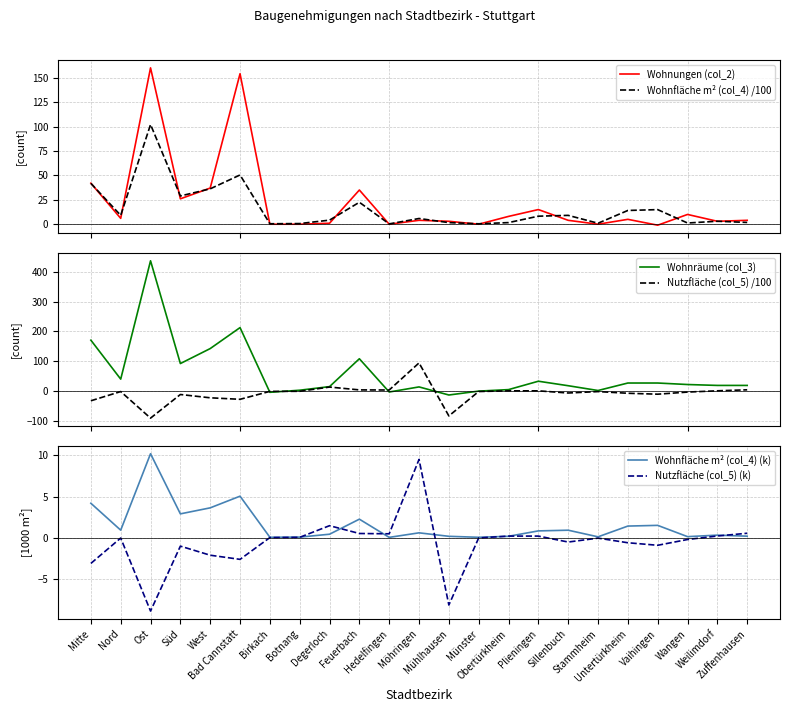

Reading left to right, extract all data points from this chart.

Wohnungen (col_2): Mitte=42.0	Nord=6.0	Ost=160.0	Süd=26.0	West=37.0	Bad Cannstatt=154.0	Birkach=0.0	Botnang=0.0	Degerloch=1.0	Feuerbach=35.0	Hedelfingen=0.0	Möhringen=4.0	Mühlhausen=3.0	Münster=0.0	Obertürkheim=8.0	Plieningen=15.0	Sillenbuch=4.0	Stammheim=0.0	Untertürkheim=5.0	Vaihingen=-1.0	Wangen=10.0	Weilimdorf=3.0	Zuffenhausen=4.0
Wohnfläche m² (col_4) /100: Mitte=41.8	Nord=9.1	Ost=102.0	Süd=28.9	West=36.2	Bad Cannstatt=50.4	Birkach=0.5	Botnang=0.7	Degerloch=4.2	Feuerbach=22.5	Hedelfingen=0.3	Möhringen=5.9	Mühlhausen=1.6	Münster=0.4	Obertürkheim=1.7	Plieningen=8.2	Sillenbuch=9.1	Stammheim=1.0	Untertürkheim=14.1	Vaihingen=14.9	Wangen=1.2	Weilimdorf=3.1	Zuffenhausen=1.8
Wohnräume (col_3): Mitte=171.0	Nord=41.0	Ost=436.0	Süd=93.0	West=143.0	Bad Cannstatt=213.0	Birkach=-3.0	Botnang=4.0	Degerloch=16.0	Feuerbach=109.0	Hedelfingen=-2.0	Möhringen=15.0	Mühlhausen=-12.0	Münster=1.0	Obertürkheim=6.0	Plieningen=34.0	Sillenbuch=19.0	Stammheim=3.0	Untertürkheim=28.0	Vaihingen=28.0	Wangen=23.0	Weilimdorf=20.0	Zuffenhausen=20.0
Nutzfläche (col_5) /100: Mitte=-31.3	Nord=-0.5	Ost=-89.2	Süd=-10.3	West=-21.3	Bad Cannstatt=-26.4	Birkach=0.1	Botnang=0.4	Degerloch=14.6	Feuerbach=5.1	Hedelfingen=4.7	Möhringen=95.1	Mühlhausen=-81.9	Münster=-0.3	Obertürkheim=1.9	Plieningen=1.9	Sillenbuch=-5.3	Stammheim=-0.6	Untertürkheim=-6.2	Vaihingen=-9.3	Wangen=-2.2	Weilimdorf=2.0	Zuffenhausen=5.4
Wohnfläche m² (col_4) (k): Mitte=4.2	Nord=0.9	Ost=10.2	Süd=2.9	West=3.6	Bad Cannstatt=5.0	Birkach=0.0	Botnang=0.1	Degerloch=0.4	Feuerbach=2.2	Hedelfingen=0.0	Möhringen=0.6	Mühlhausen=0.2	Münster=0.0	Obertürkheim=0.2	Plieningen=0.8	Sillenbuch=0.9	Stammheim=0.1	Untertürkheim=1.4	Vaihingen=1.5	Wangen=0.1	Weilimdorf=0.3	Zuffenhausen=0.2
Nutzfläche (col_5) (k): Mitte=-3.1	Nord=-0.0	Ost=-8.9	Süd=-1.0	West=-2.1	Bad Cannstatt=-2.6	Birkach=0.0	Botnang=0.0	Degerloch=1.5	Feuerbach=0.5	Hedelfingen=0.5	Möhringen=9.5	Mühlhausen=-8.2	Münster=-0.0	Obertürkheim=0.2	Plieningen=0.2	Sillenbuch=-0.5	Stammheim=-0.1	Untertürkheim=-0.6	Vaihingen=-0.9	Wangen=-0.2	Weilimdorf=0.2	Zuffenhausen=0.5